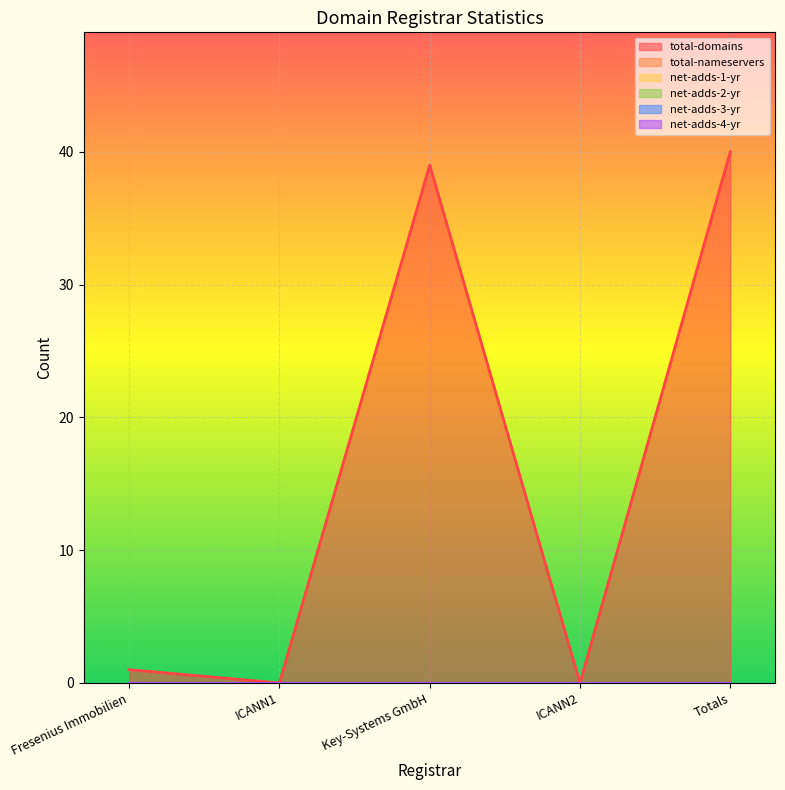

At how many categories does at least one series exceed 22?

2